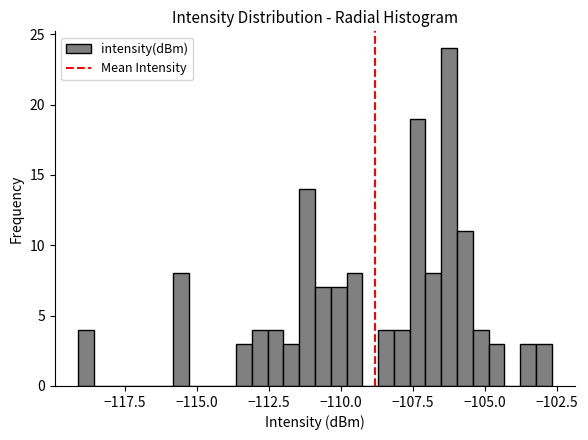

Read against the x-axis, roughly where is the centre of the tallest bar?

-106.0